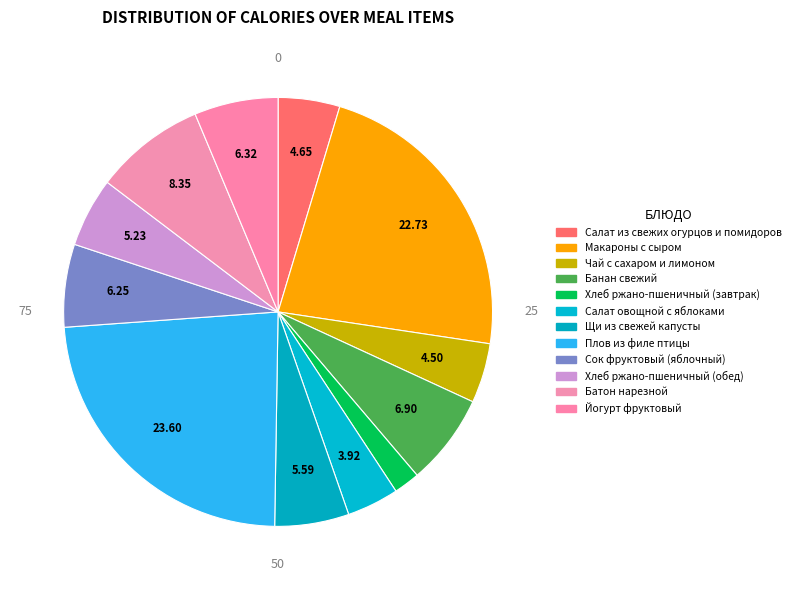

Between Щи из свежей капусты and Йогурт фруктовый, which is larger?

Йогурт фруктовый